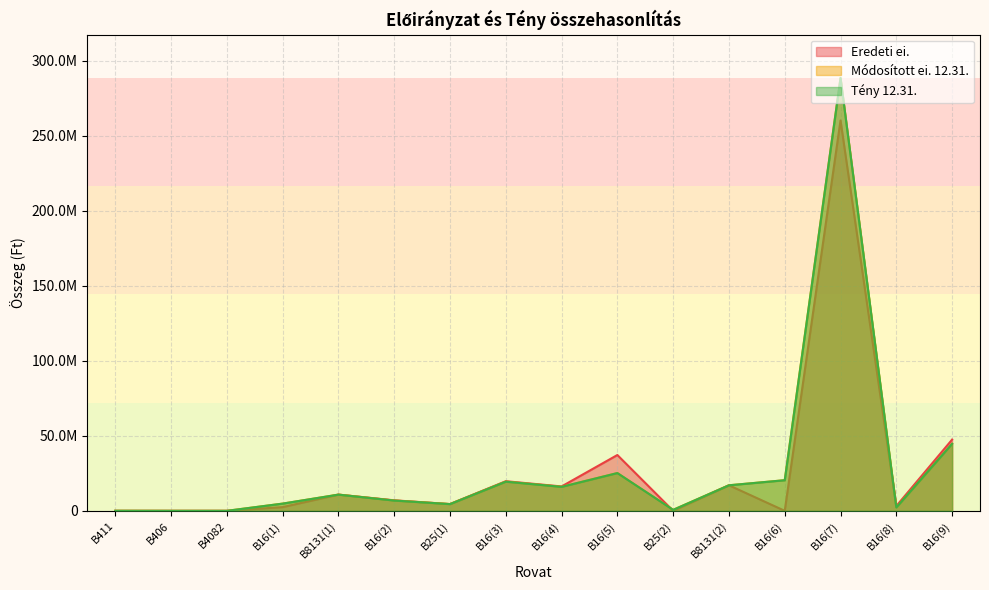

At which category does Módosított ei. 12.31. reach its first local peak?

B8131(1)